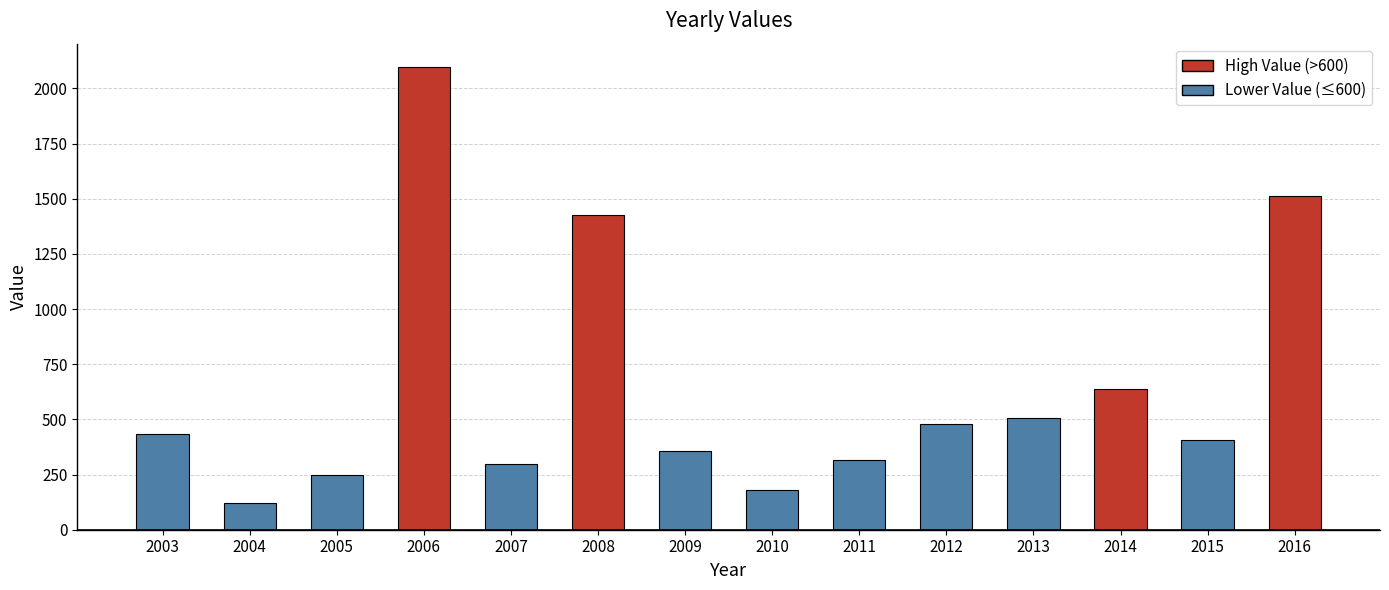

How many bars are there in total?

14